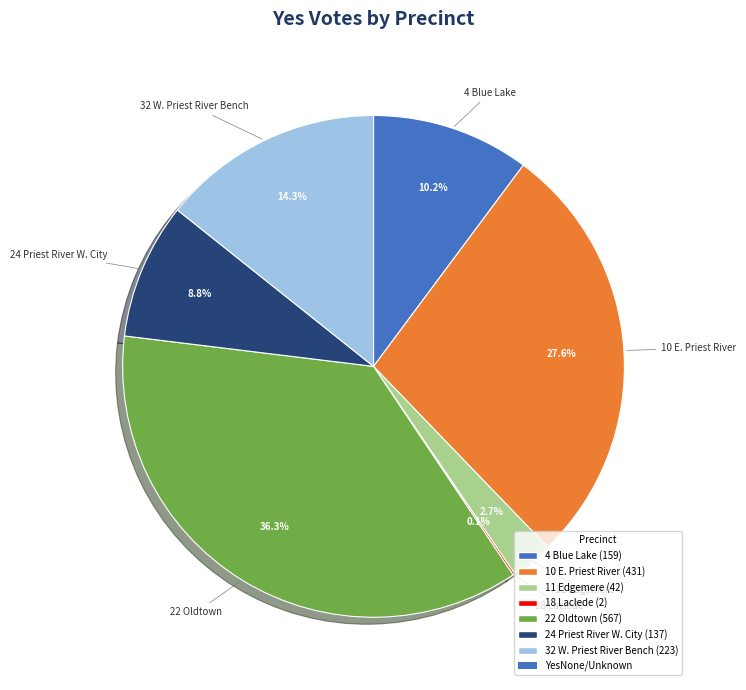

Does any single category account for the majority?

No